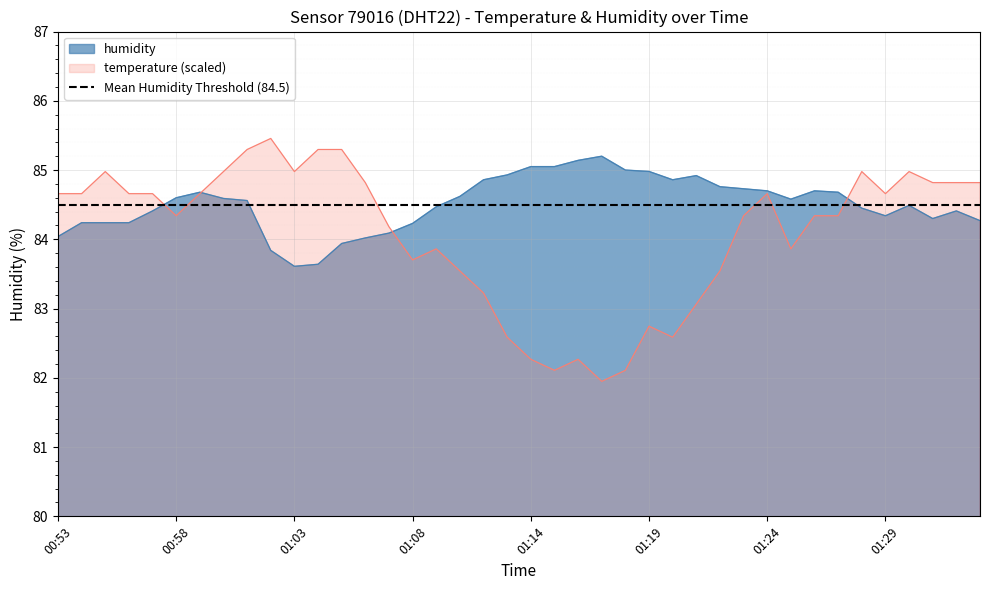

What is the smallest value displayed?

81.9